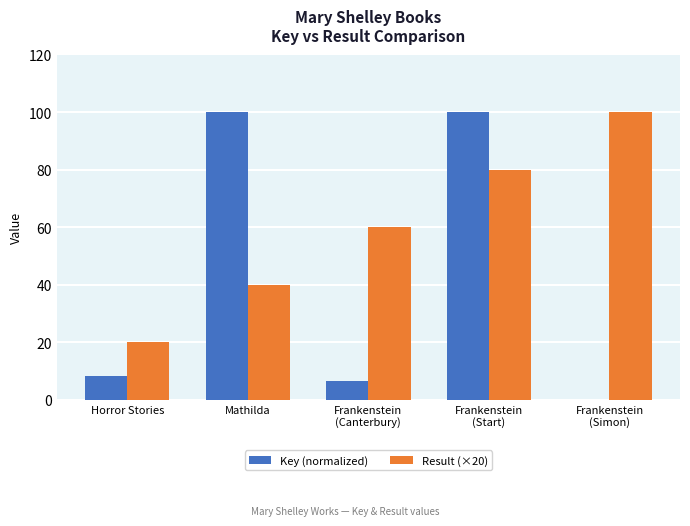

Is it true that Key (normalized) equals 100.0 at Mathilda?

True